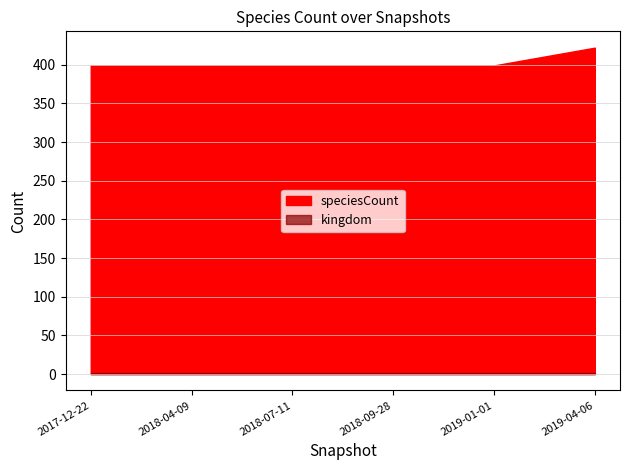

At which label does speciesCount reach its peak?

2019-04-06